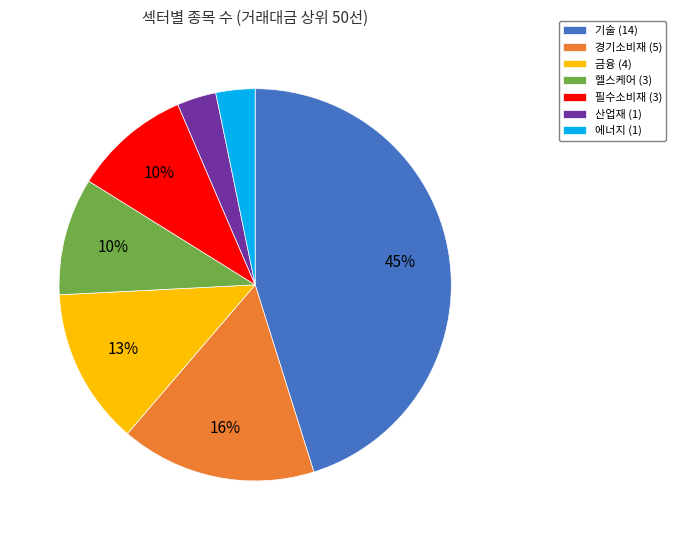

How many segments does this pie chart have?

7